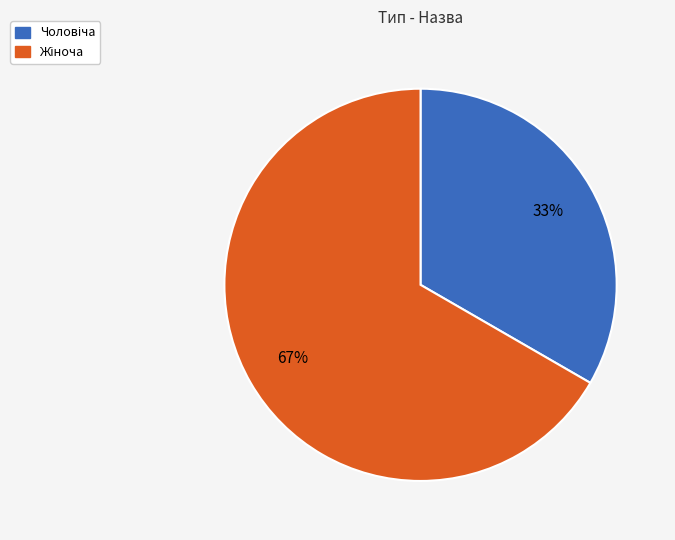

To the nearest percent, what is the average slice percentage?

50%